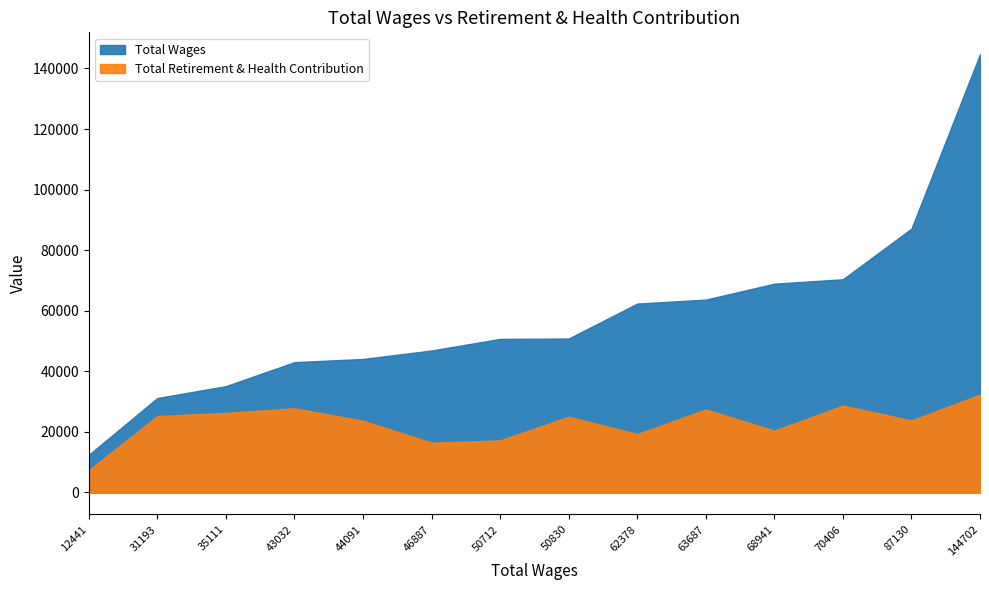

In Total Retirement & Health Contribution, how many points are lower than both neighbors (excluding endpoints)?

4